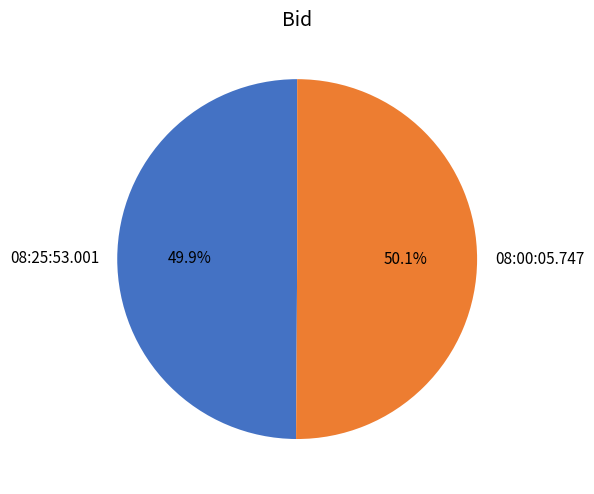

To the nearest percent, what portion does 08:00:05.747 represent?

50%